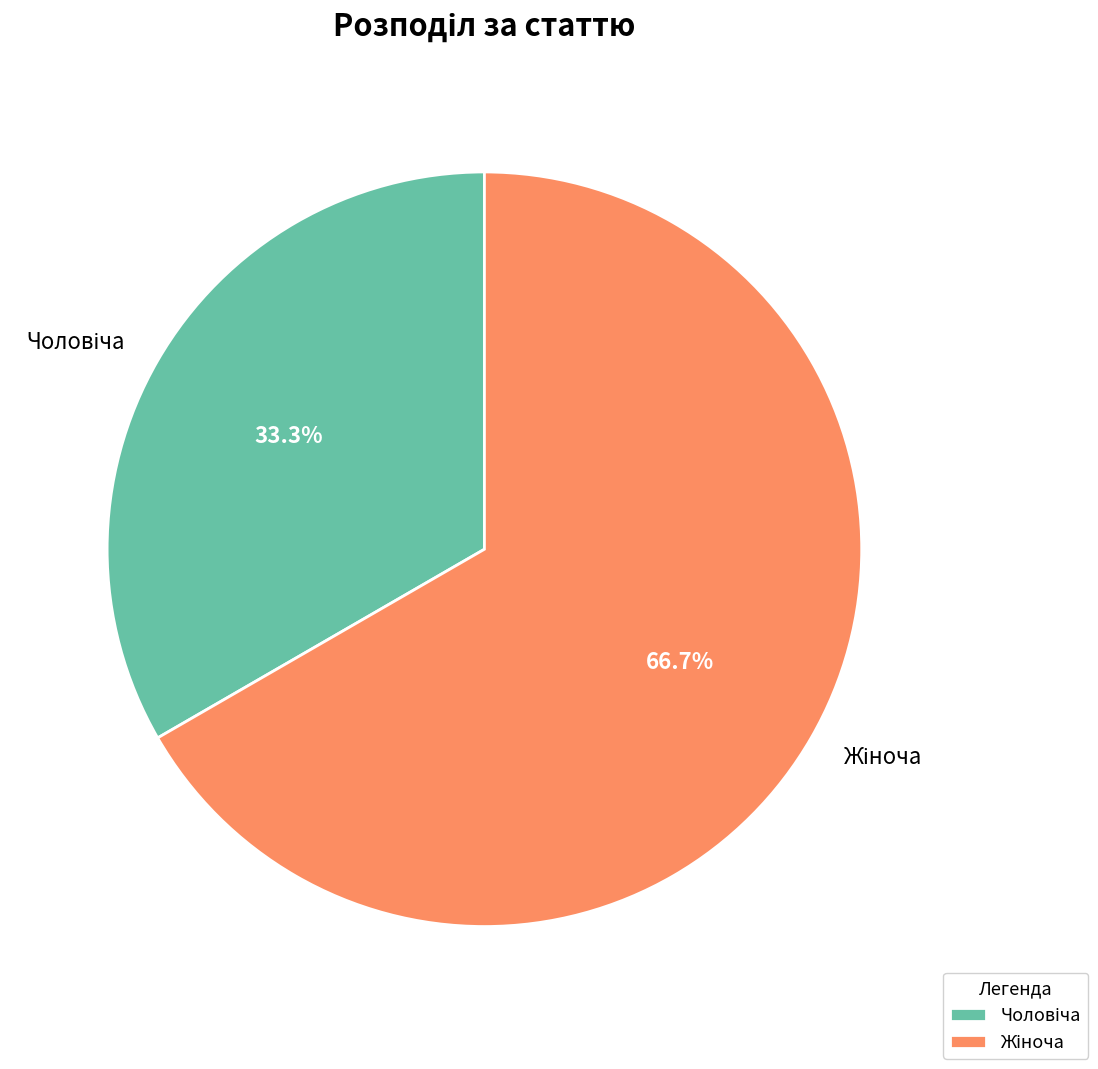

Rank the categories by value from lowest to highest.

Чоловіча, Жіноча